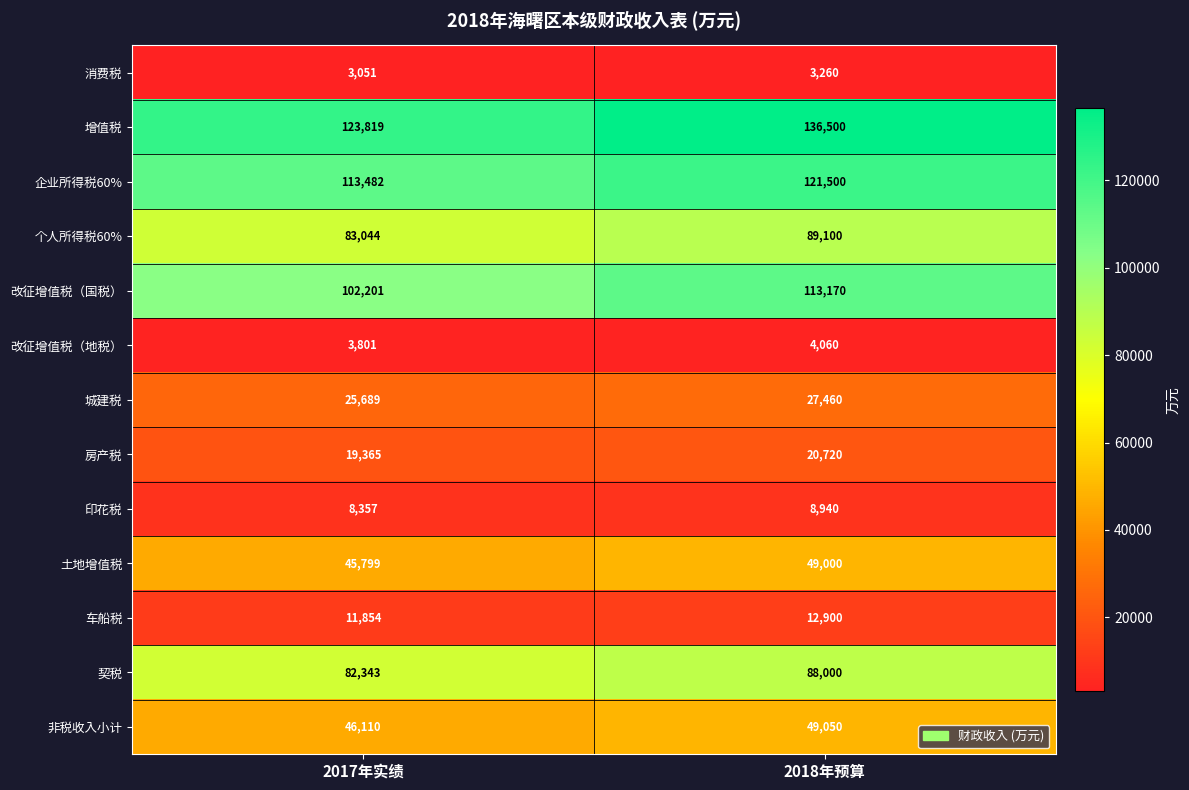

At which label is 房产税 closest to 20042?

2017年实绩